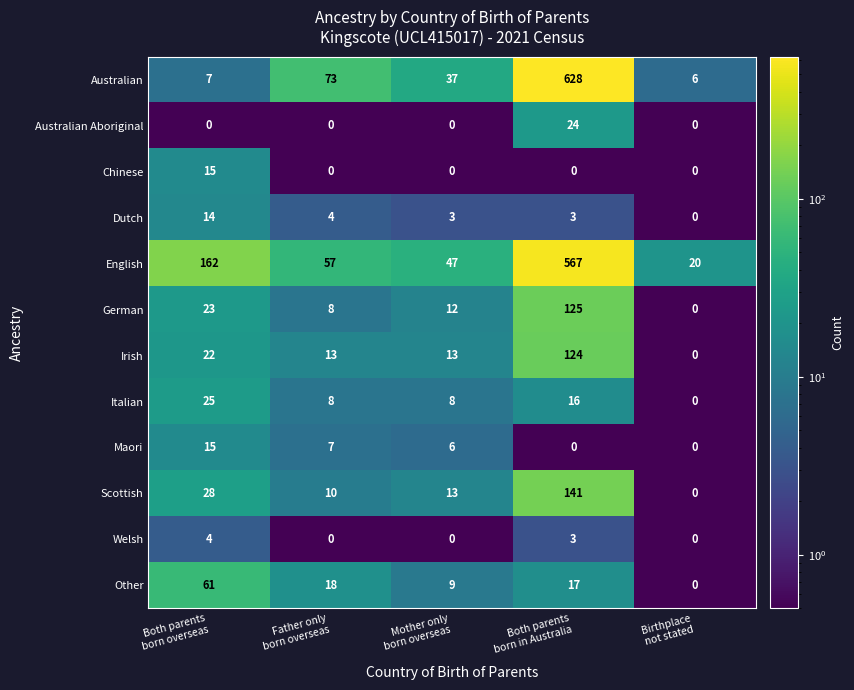

What is the minimum value shown in the chart?

0